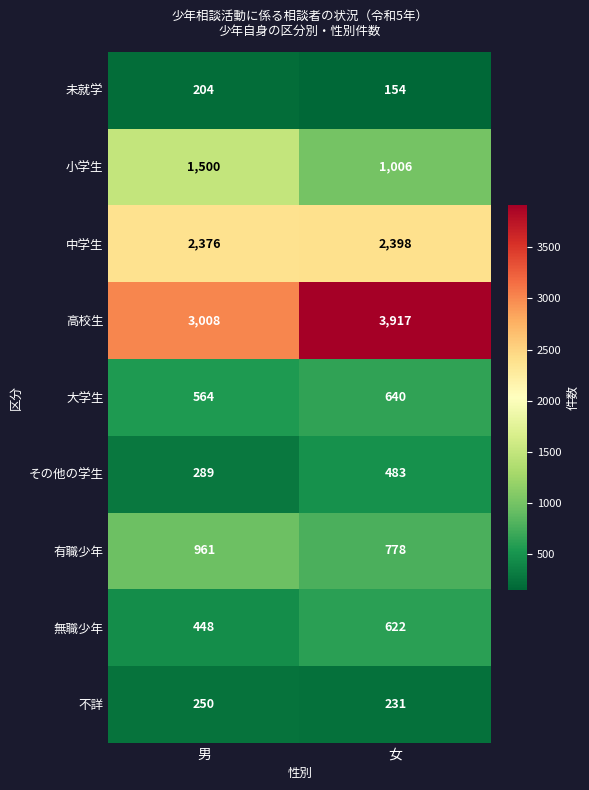

Reading right to left, transcribe all the data shown in this chart.

未就学: 女=154	男=204
小学生: 女=1006	男=1500
中学生: 女=2398	男=2376
高校生: 女=3917	男=3008
大学生: 女=640	男=564
その他の学生: 女=483	男=289
有職少年: 女=778	男=961
無職少年: 女=622	男=448
不詳: 女=231	男=250